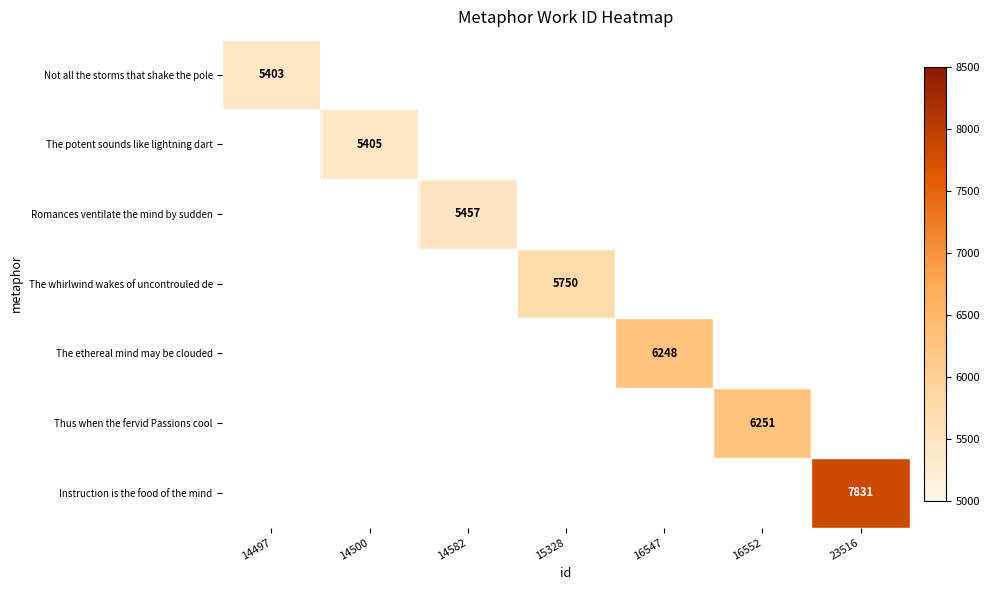

Is it true that Instruction is the food of the mind equals 7831 at 23516?

True